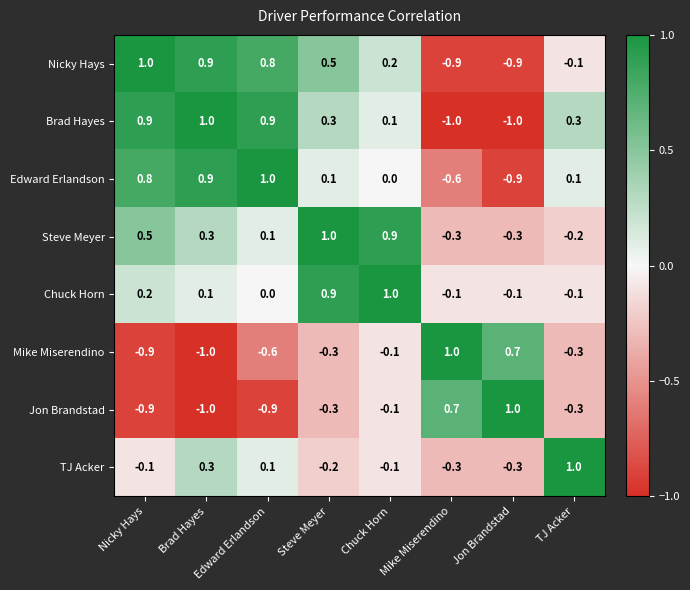

What is the difference between the highest and lowest values at Jon Brandstad?

2.0